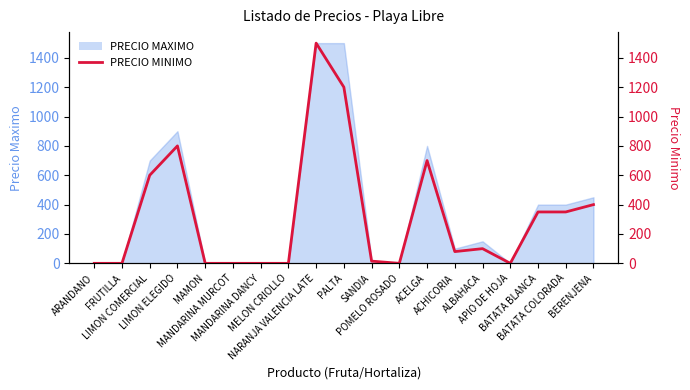

Which has a higher value, BATATA COLORADA or MANDARINA DANCY?

BATATA COLORADA